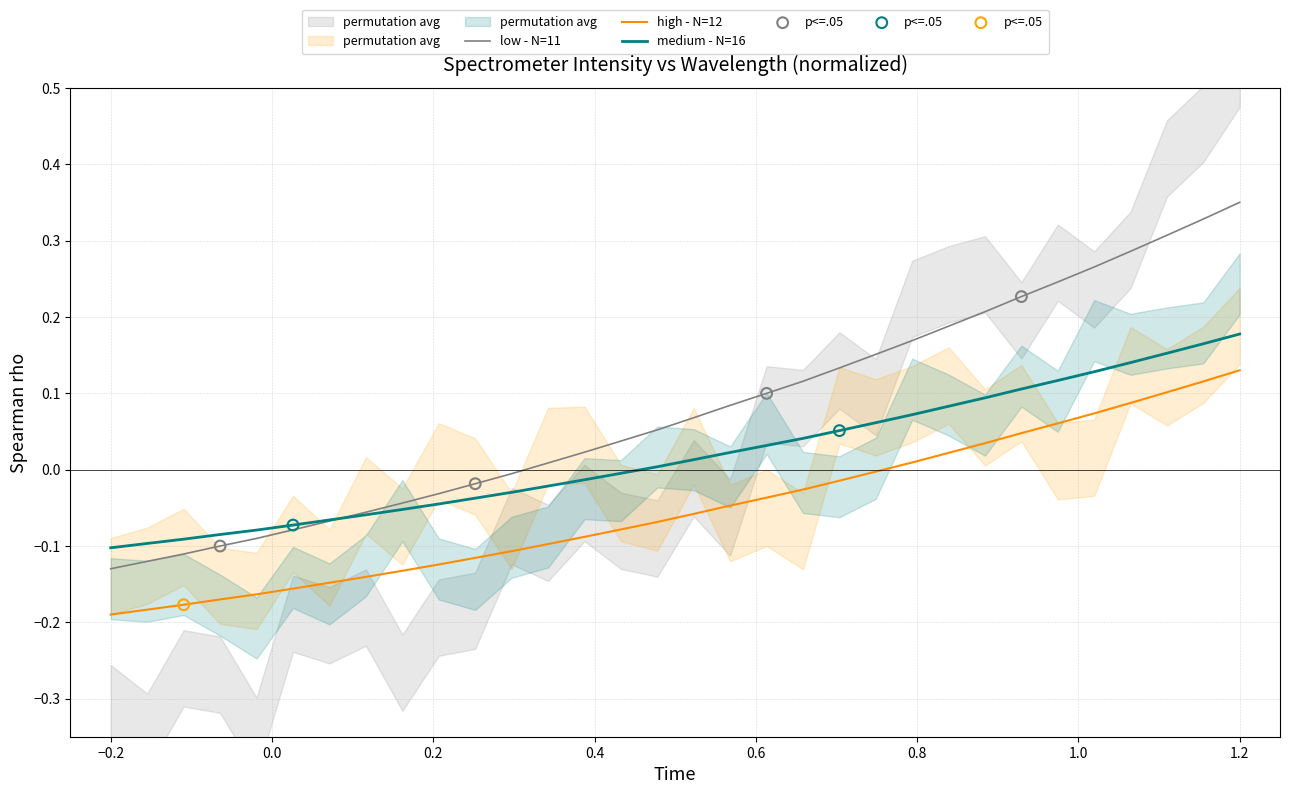

True or false: low - N=11 and high - N=12 intersect in this chart.

False